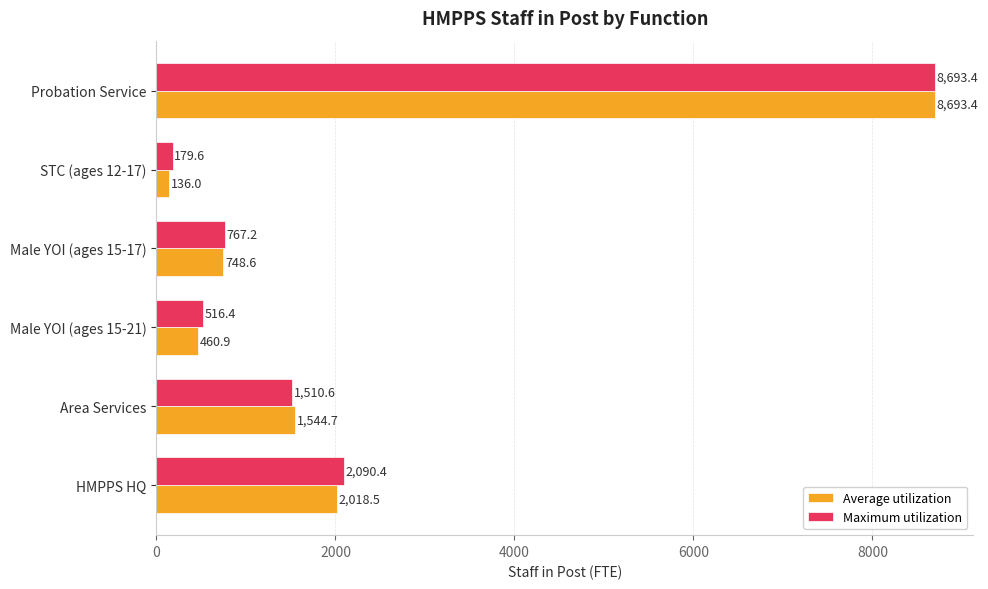

At which category does the chart reach its peak across all series?

Probation Service